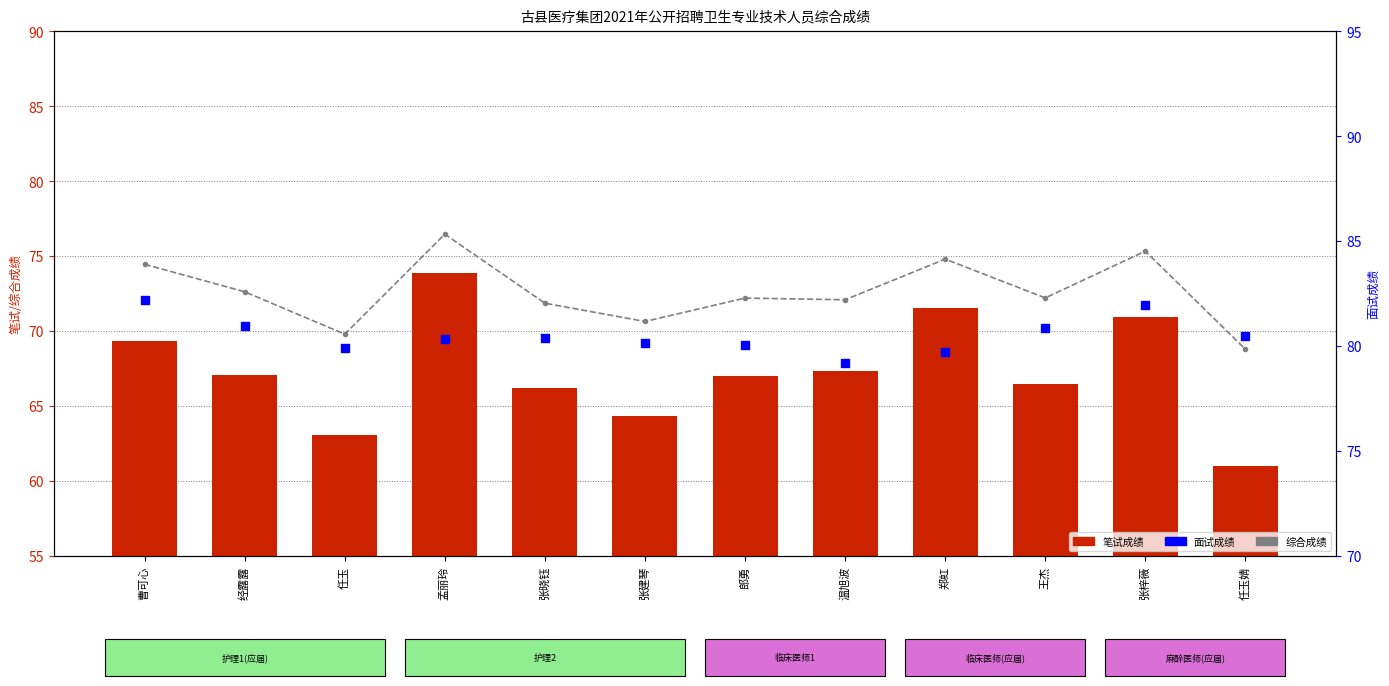

At which category is the sum across all series the highest?

孟丽玲